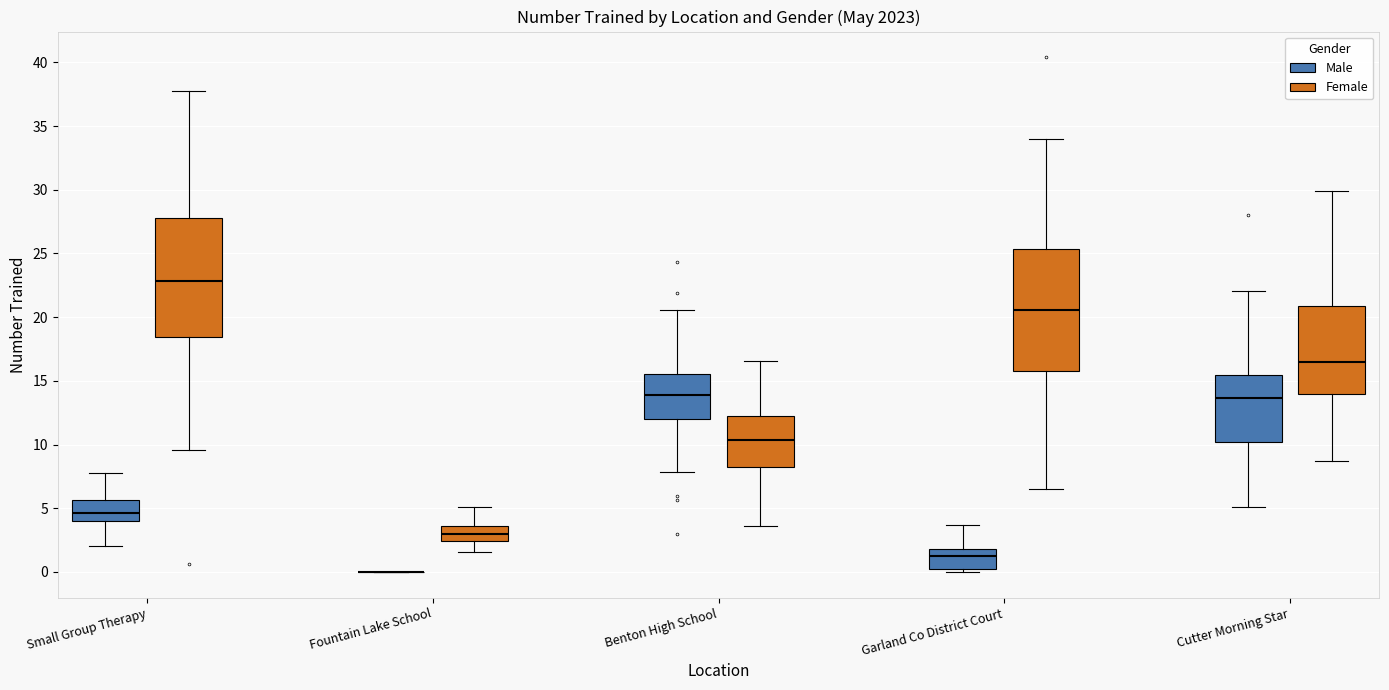

Where does the lower whisker of the box for Cutter Morning Star (Male) end on the y-axis? The values are not printed on the chart, so give them approximately, as read against the axis.

5.0